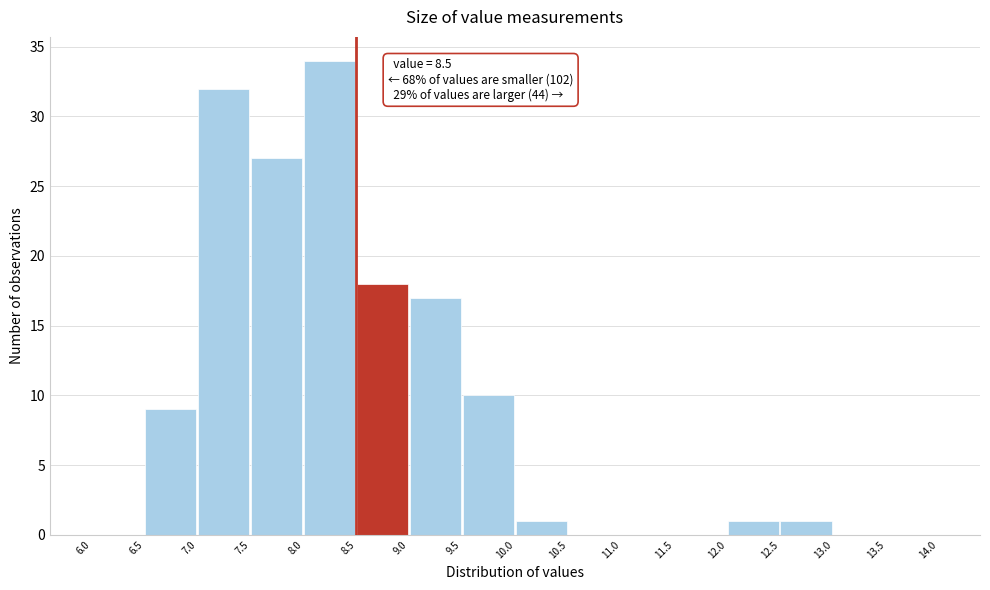

Over which range of the x-axis is the bar tallest?

8.0 to 8.5